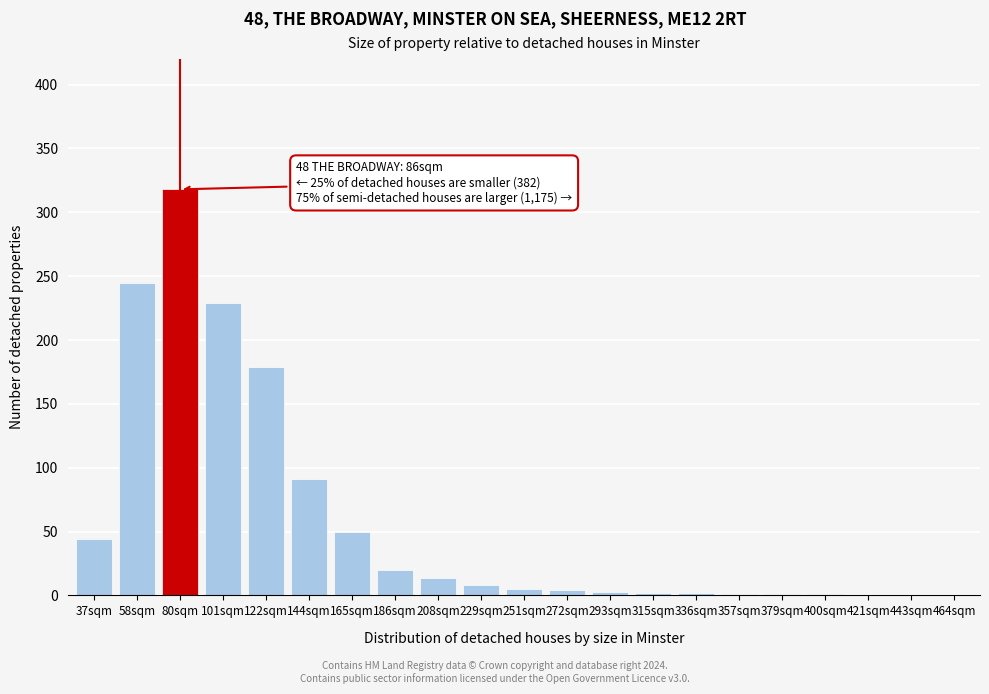

What is the sum of all values?

1217